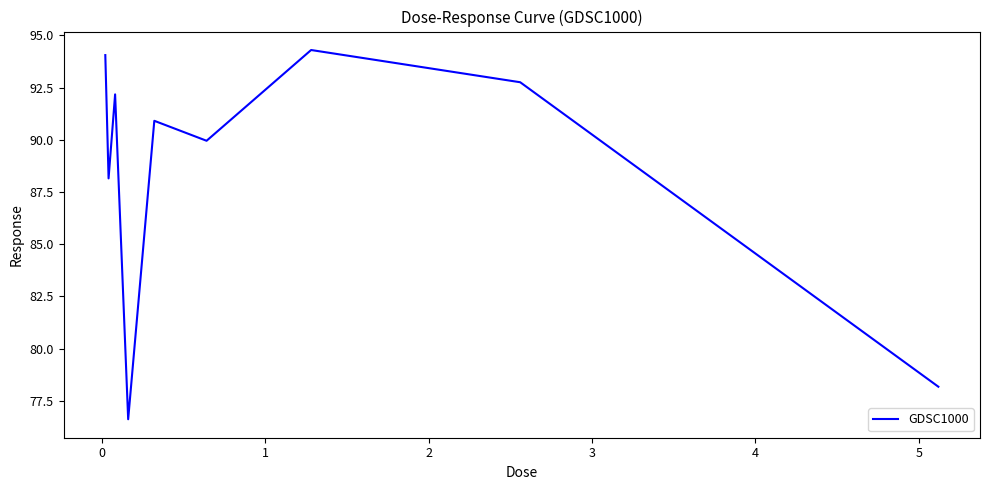

What is the difference between the maximum and minimum values?

17.7